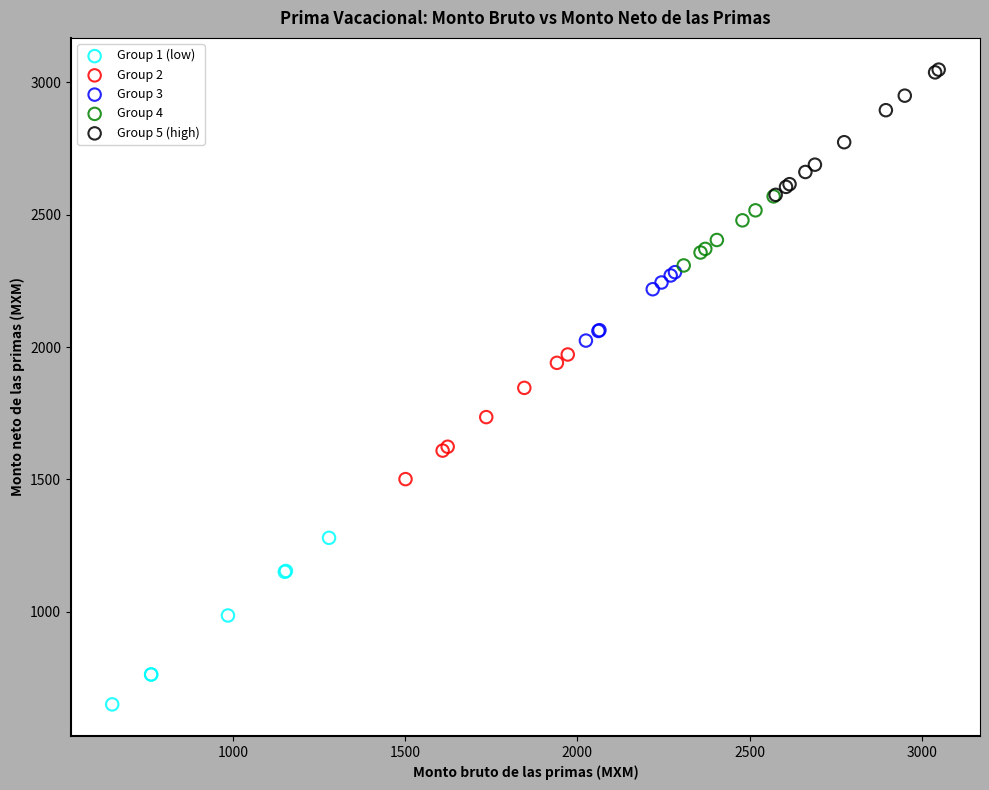

Which series has the widest spread of Y values?

Group 1 (low)